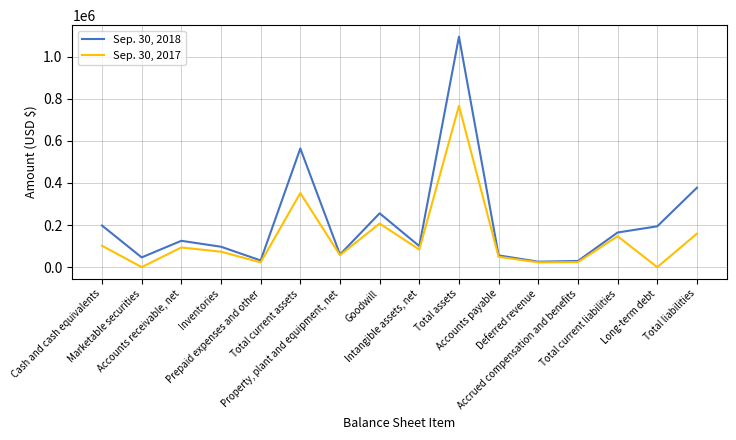

Where is the first local maximum for Sep. 30, 2018?

Accounts receivable, net